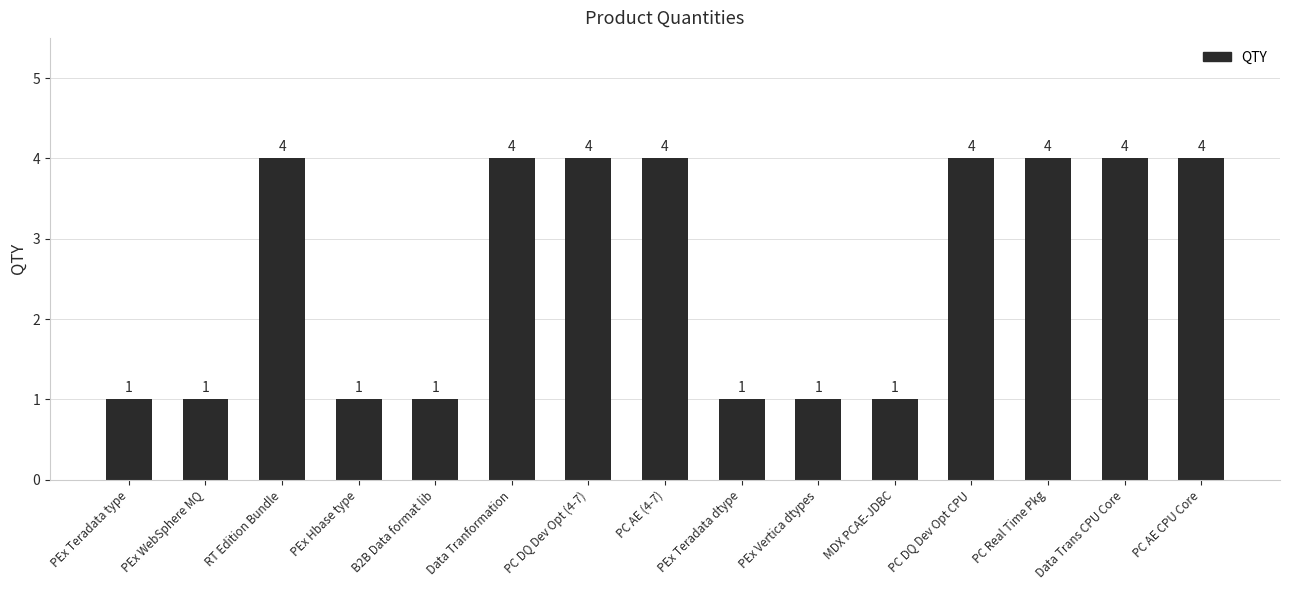

What is the change in value from PEx Hbase type to PC AE (4-7)?

+3